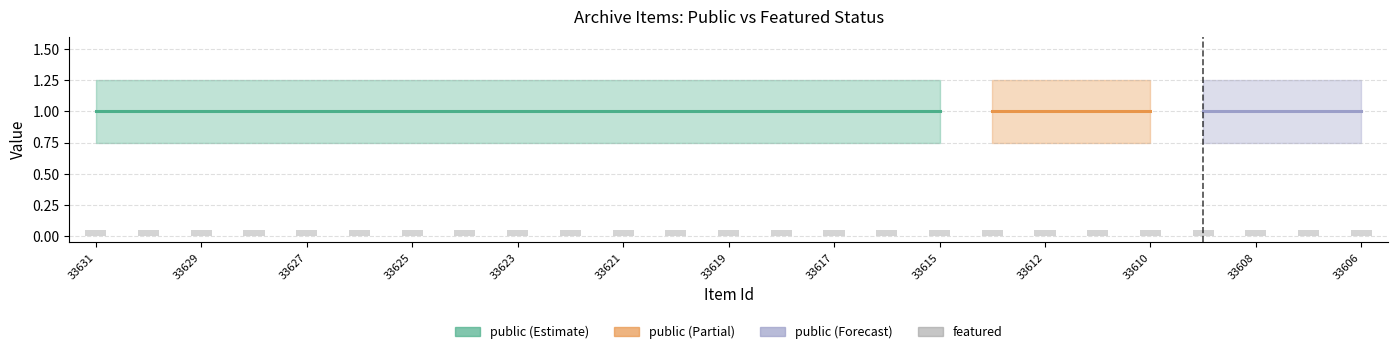

Does the chart contain stacked bars?

No